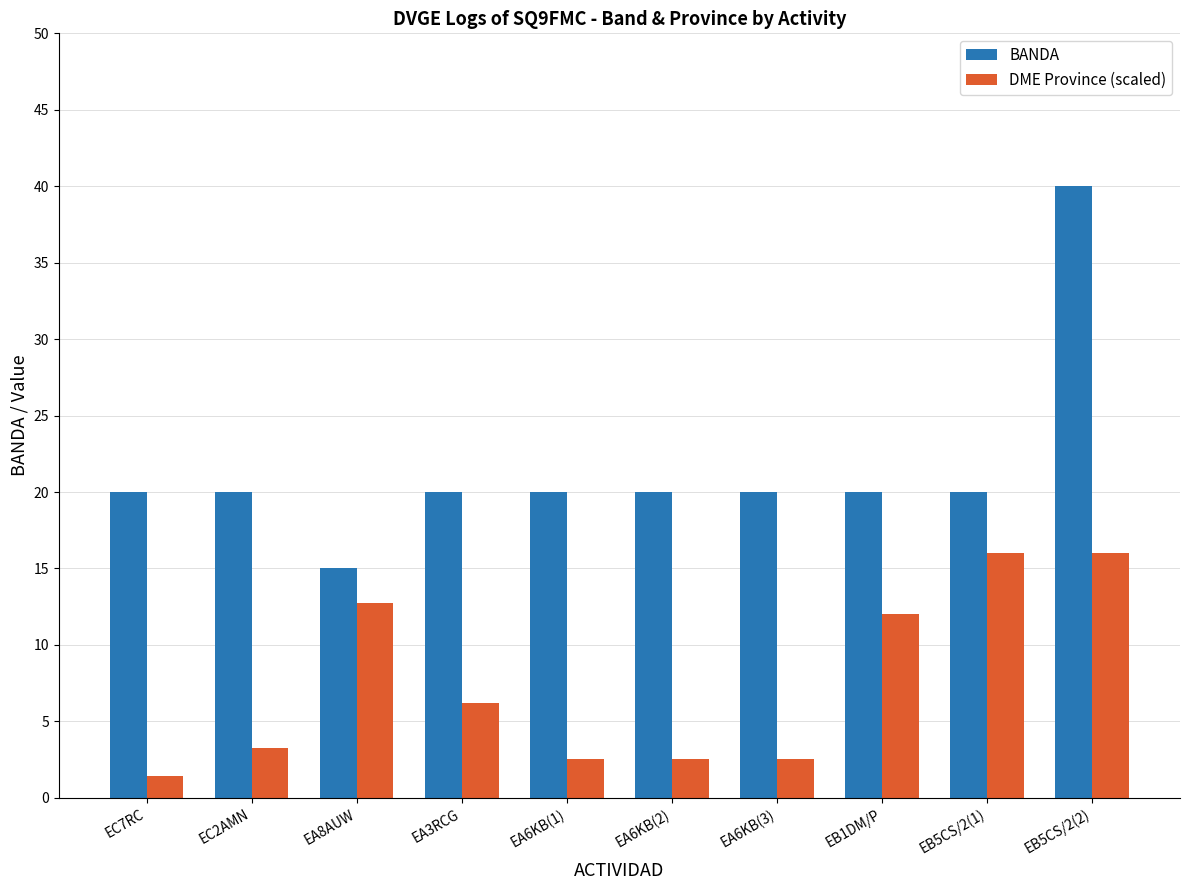

The DME Province (scaled) series shows 0.8 at EC2AMN. True or false?

False